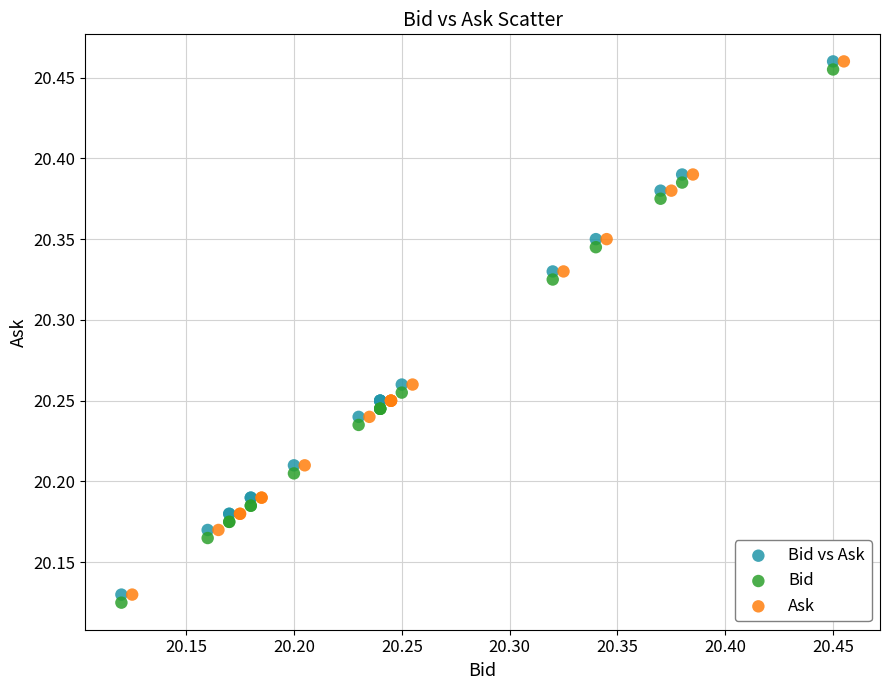

Which series contains the lowest Y value?

Bid